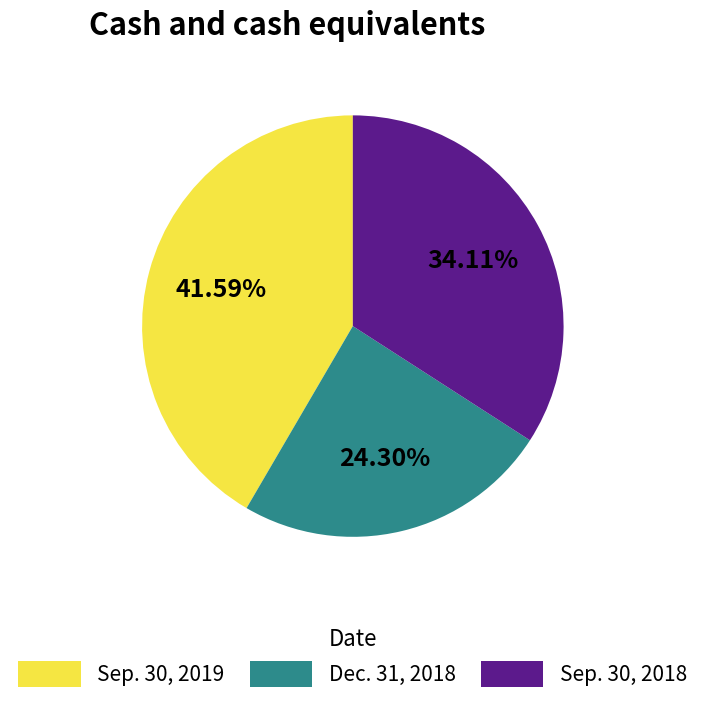

To the nearest percent, what is the difference between the Sep. 30, 2019 and Dec. 31, 2018 slice percentages?

17%